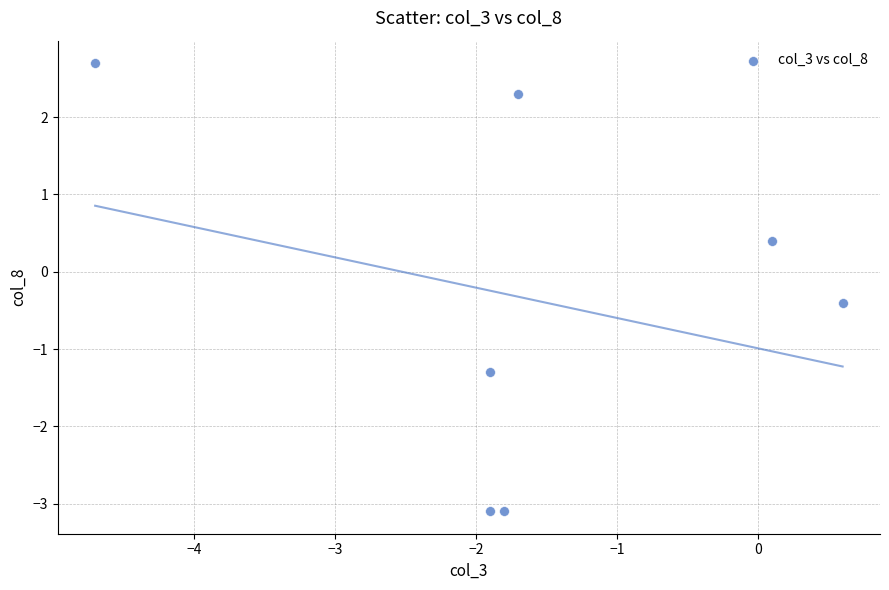

What is the average Y value?

-0.4